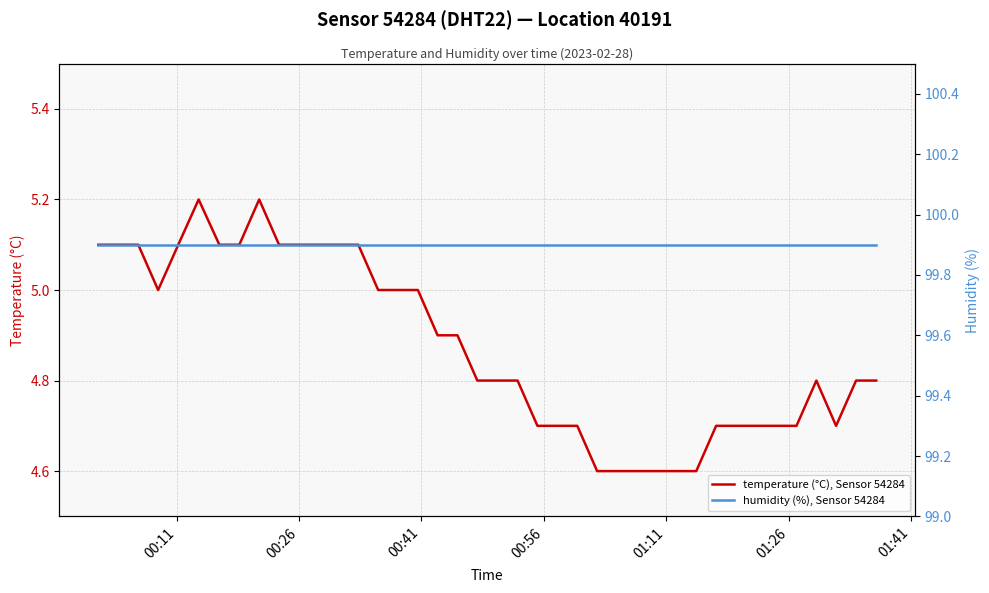

What is the lowest value of the humidity (%), Sensor 54284 series?

99.9